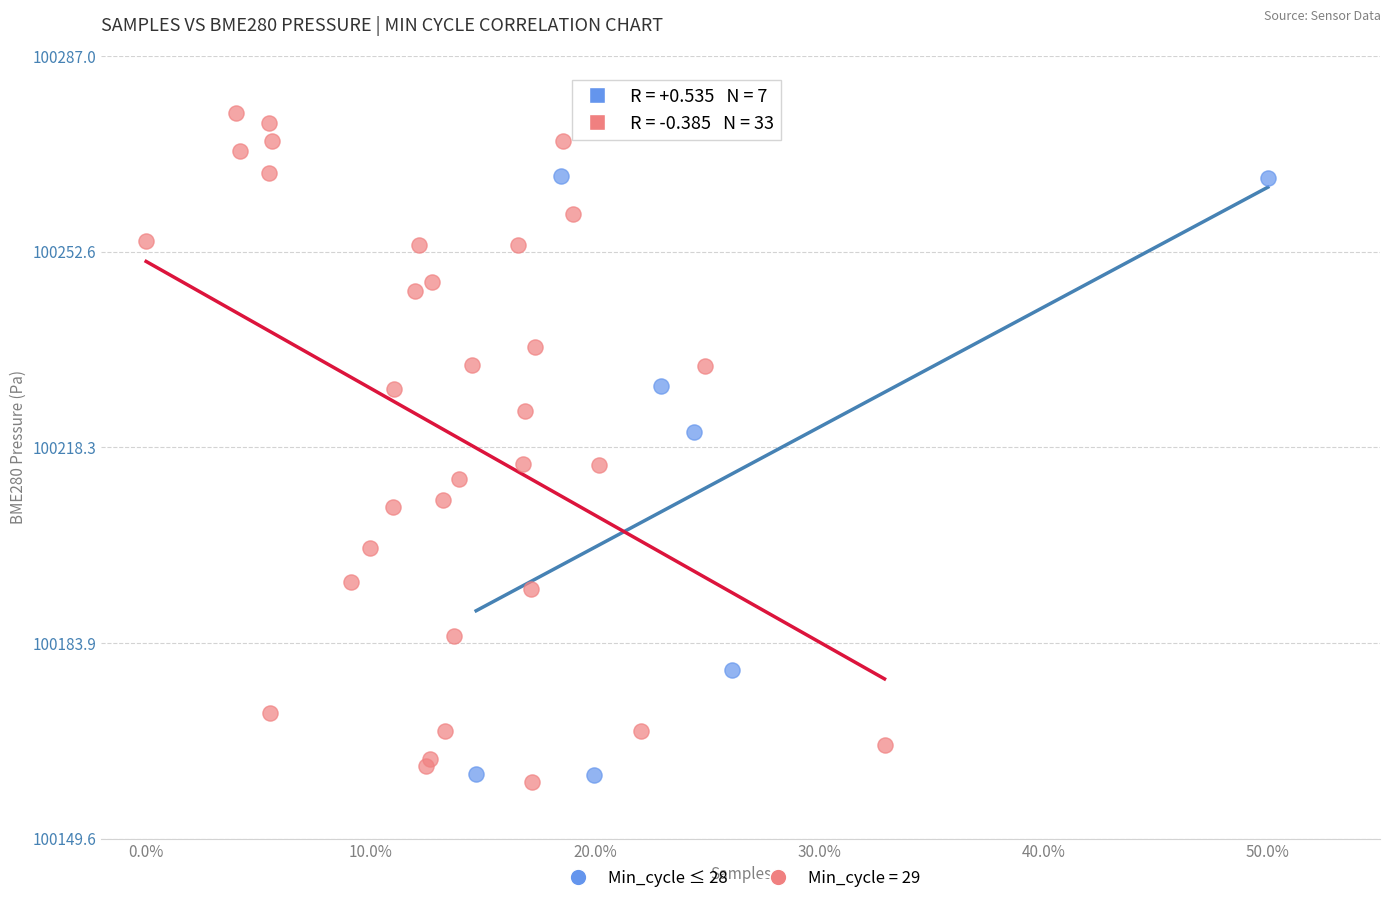

Which series has the widest spread of Y values?

Min_cycle = 29